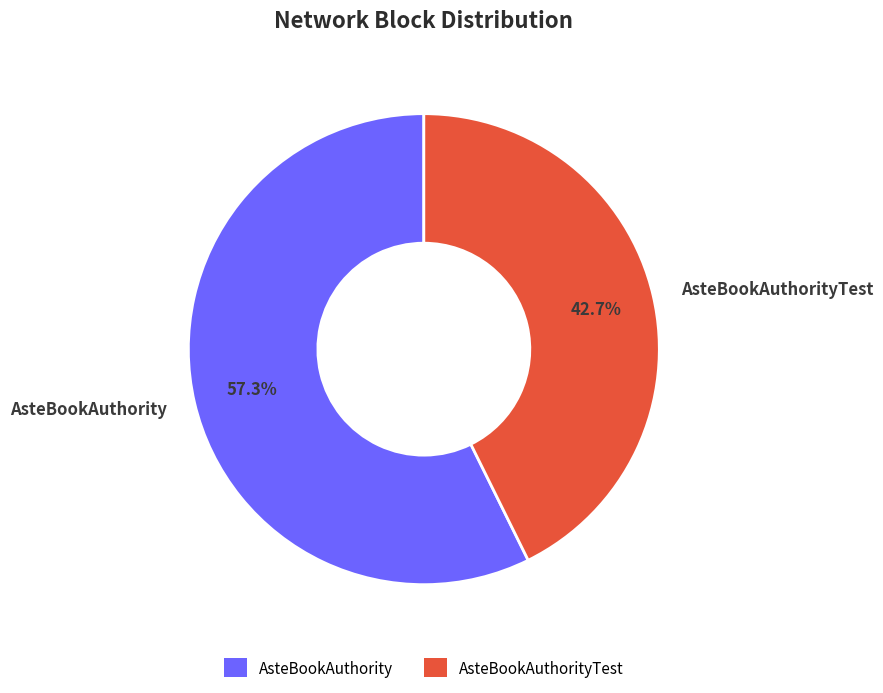

Is it true that AsteBookAuthority is 57% of the pie?

True